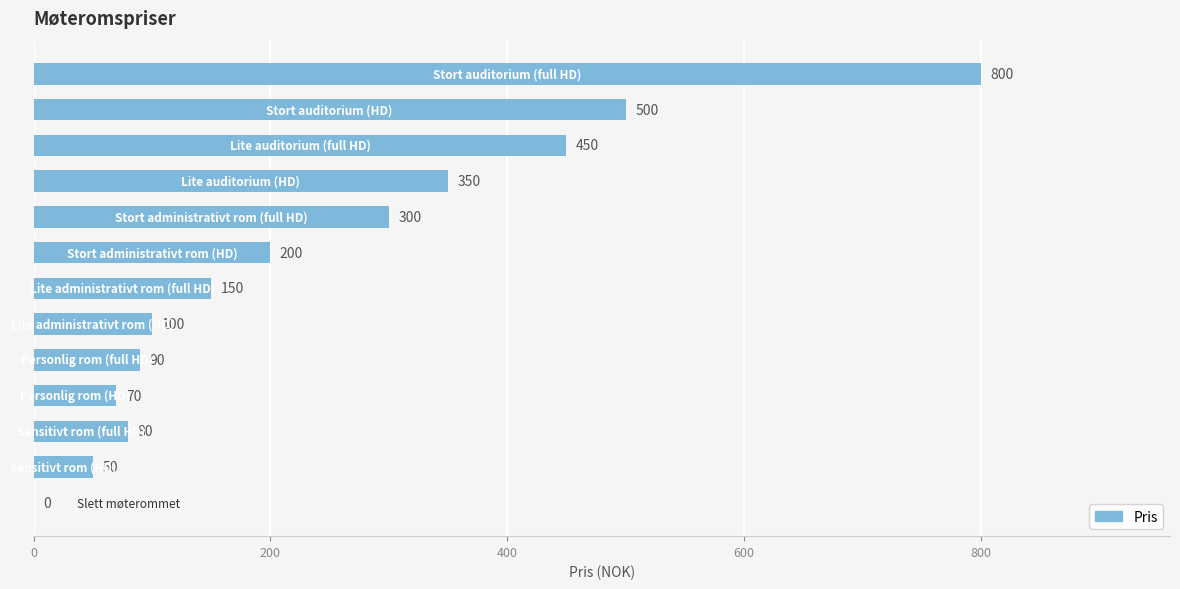

What is the sum of all values?

3140